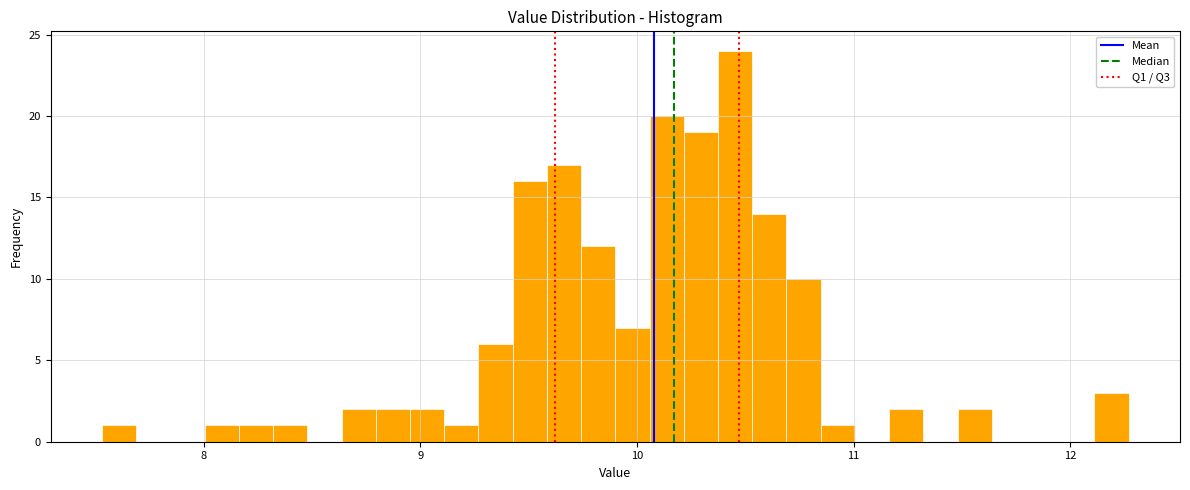

Around what value on the x-axis is the tallest bar? Give the approximate position of its centre, as read against the axis.

10.5